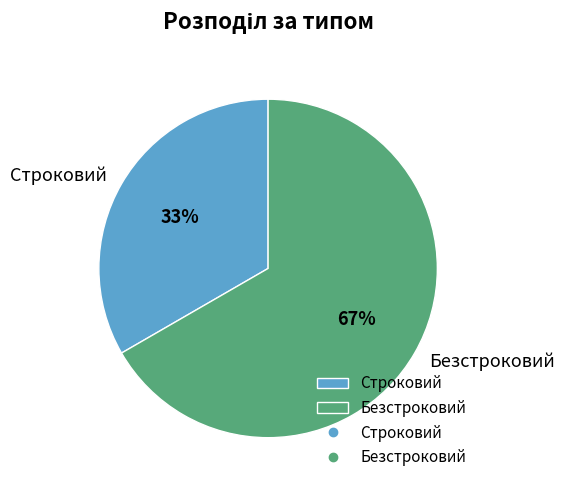

Between Строковий and Безстроковий, which is larger?

Безстроковий